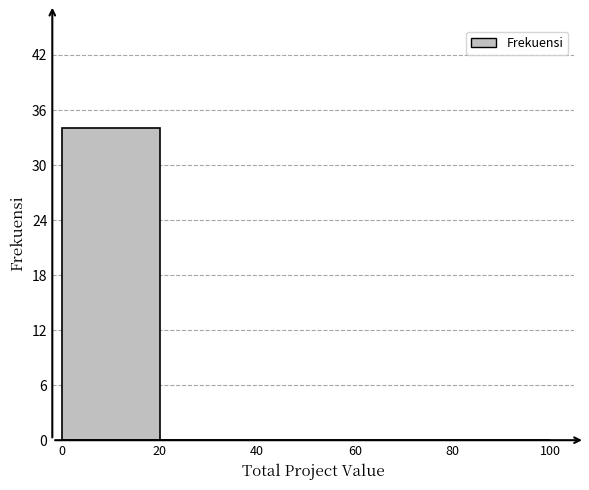

How tall is the bar that spans 0 to 20 on the x-axis? The values are not printed on the chart, so give them approximately, as read against the axis.

34